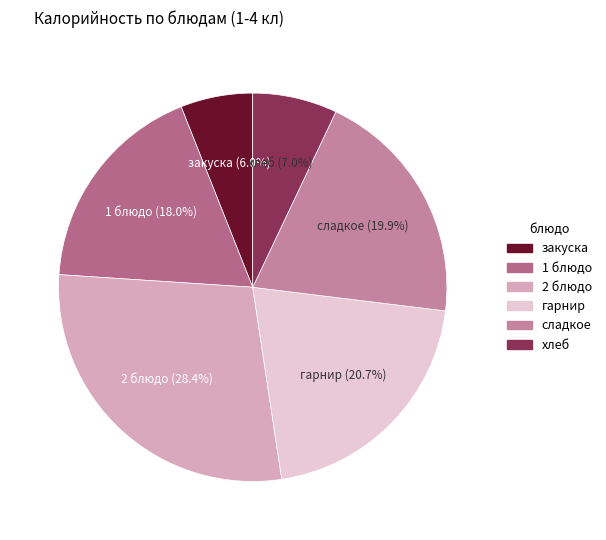

Is there a majority slice in this chart?

No